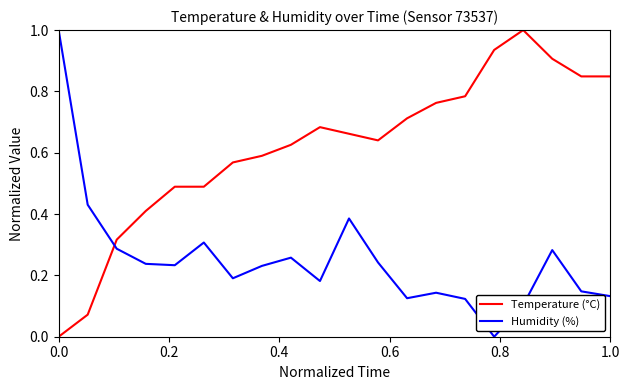

What is the sum of all Temperature (°C) values?

12.3